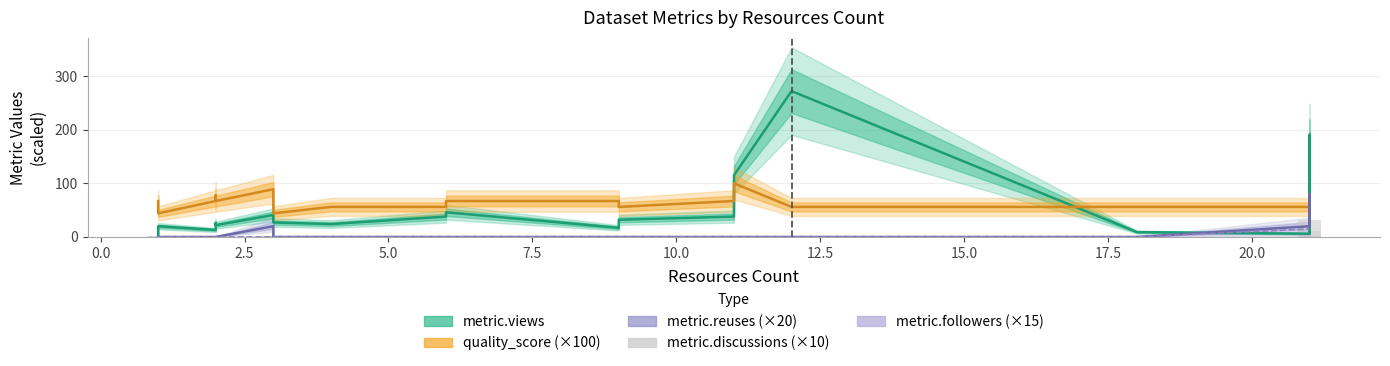

Which has a higher value, 17.5 or 0.0?

17.5